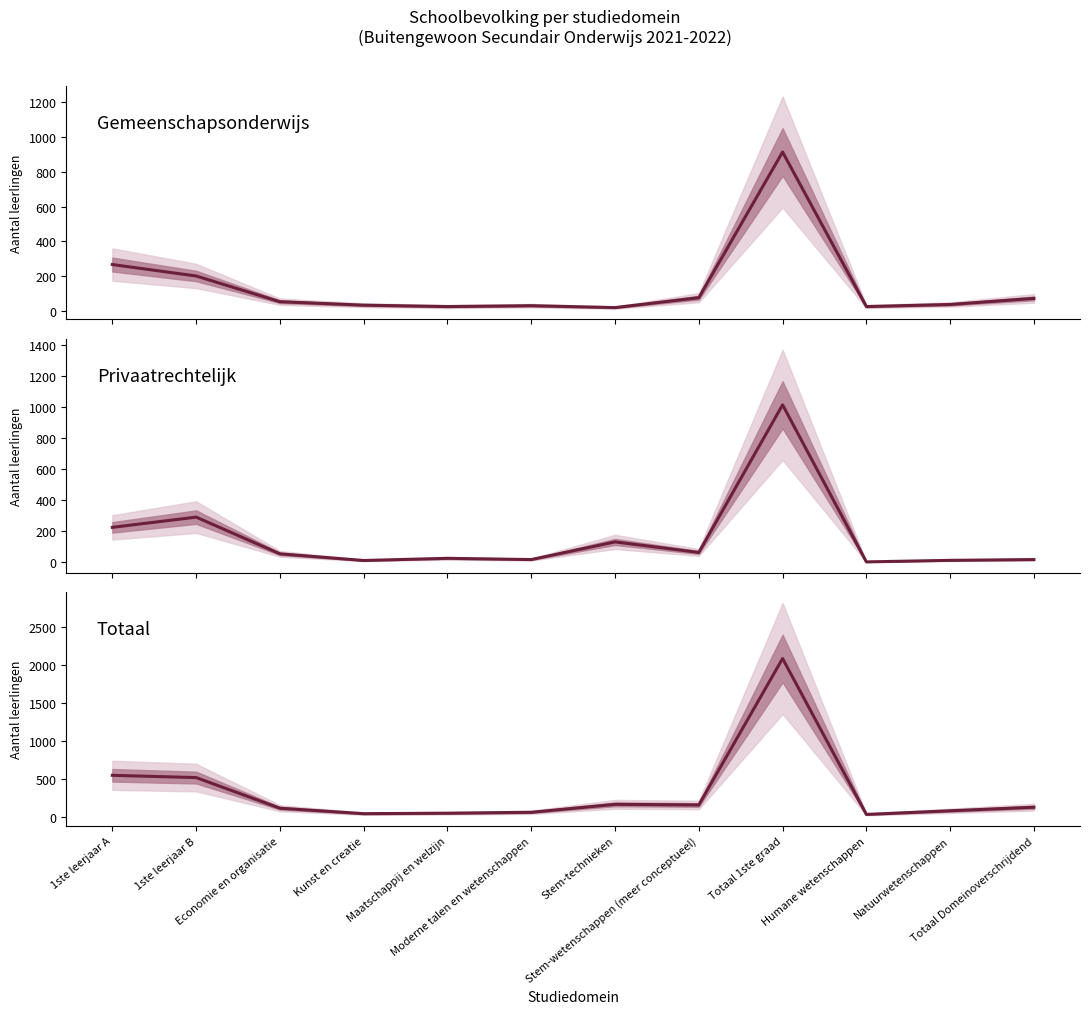

What are all the series names shown in the legend?

Gemeenschapsonderwijs, Privaatrechtelijk, Totaal